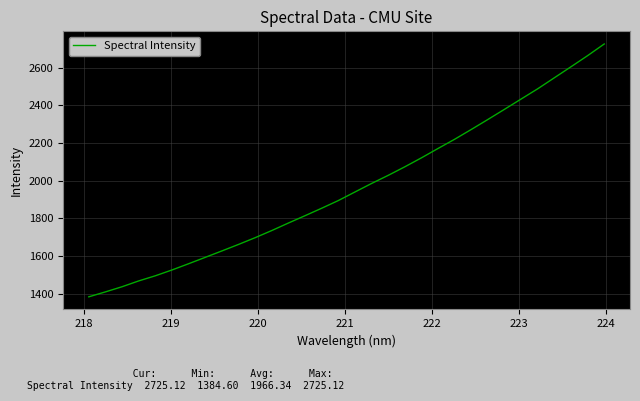

What is the difference between the maximum and minimum values?

1340.5